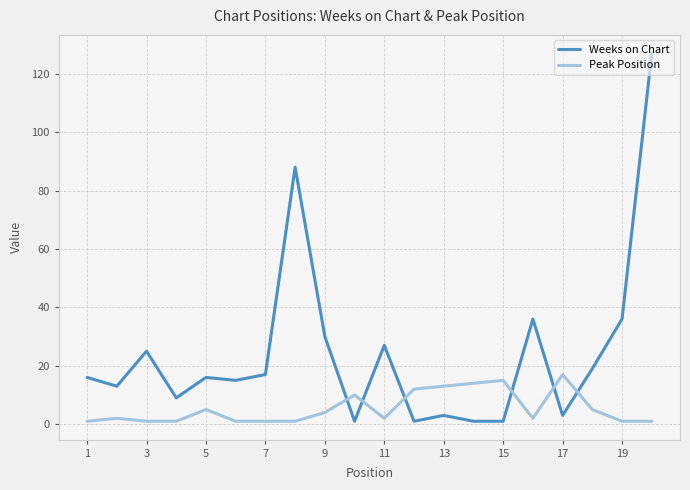

Count the number of data series in this chart.

2